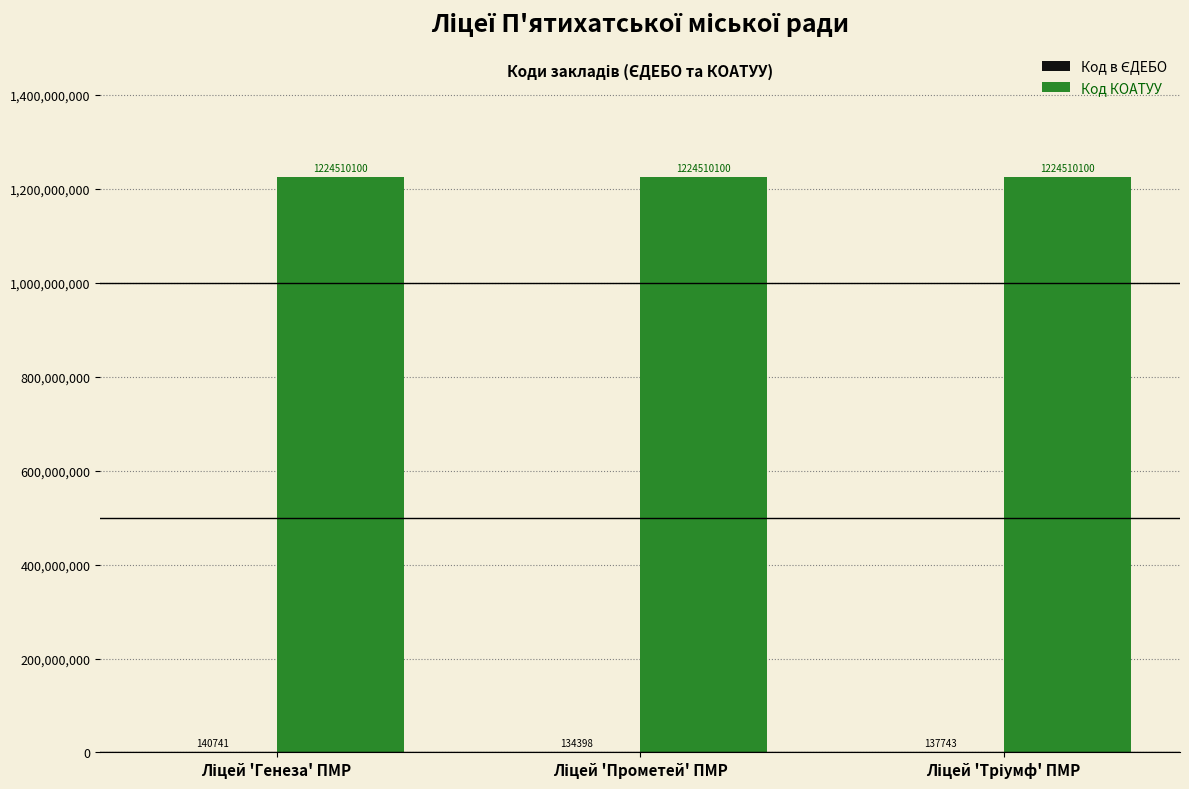

Which series has the largest total across all categories?

Код КОАТУУ